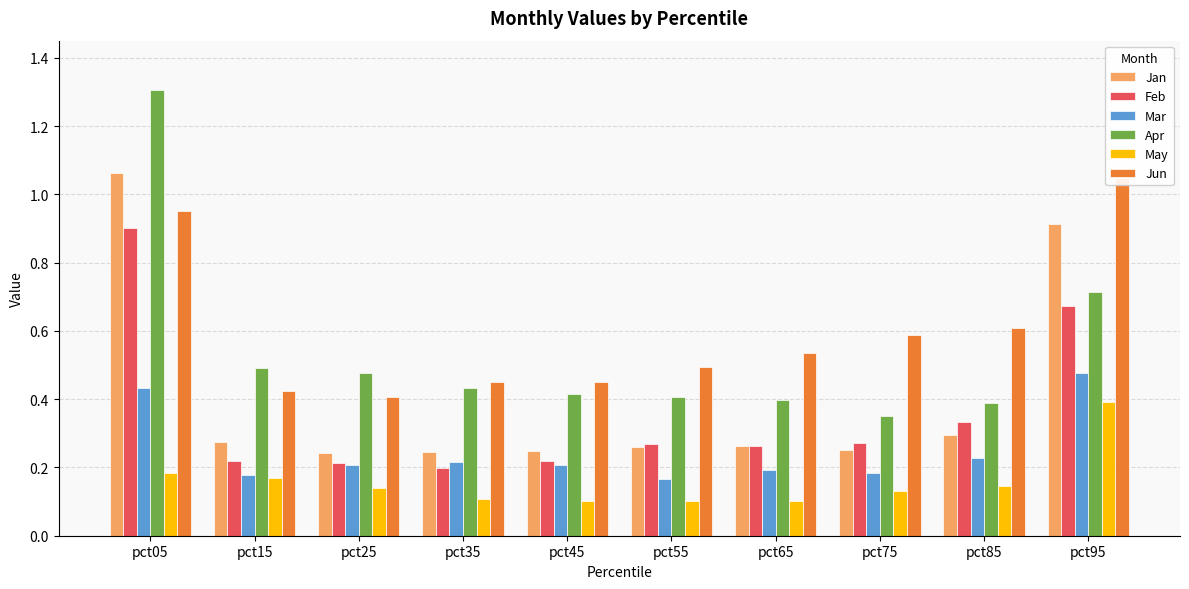

List the labels in order of Jun value, largest first.

pct95, pct05, pct85, pct75, pct65, pct55, pct45, pct35, pct15, pct25